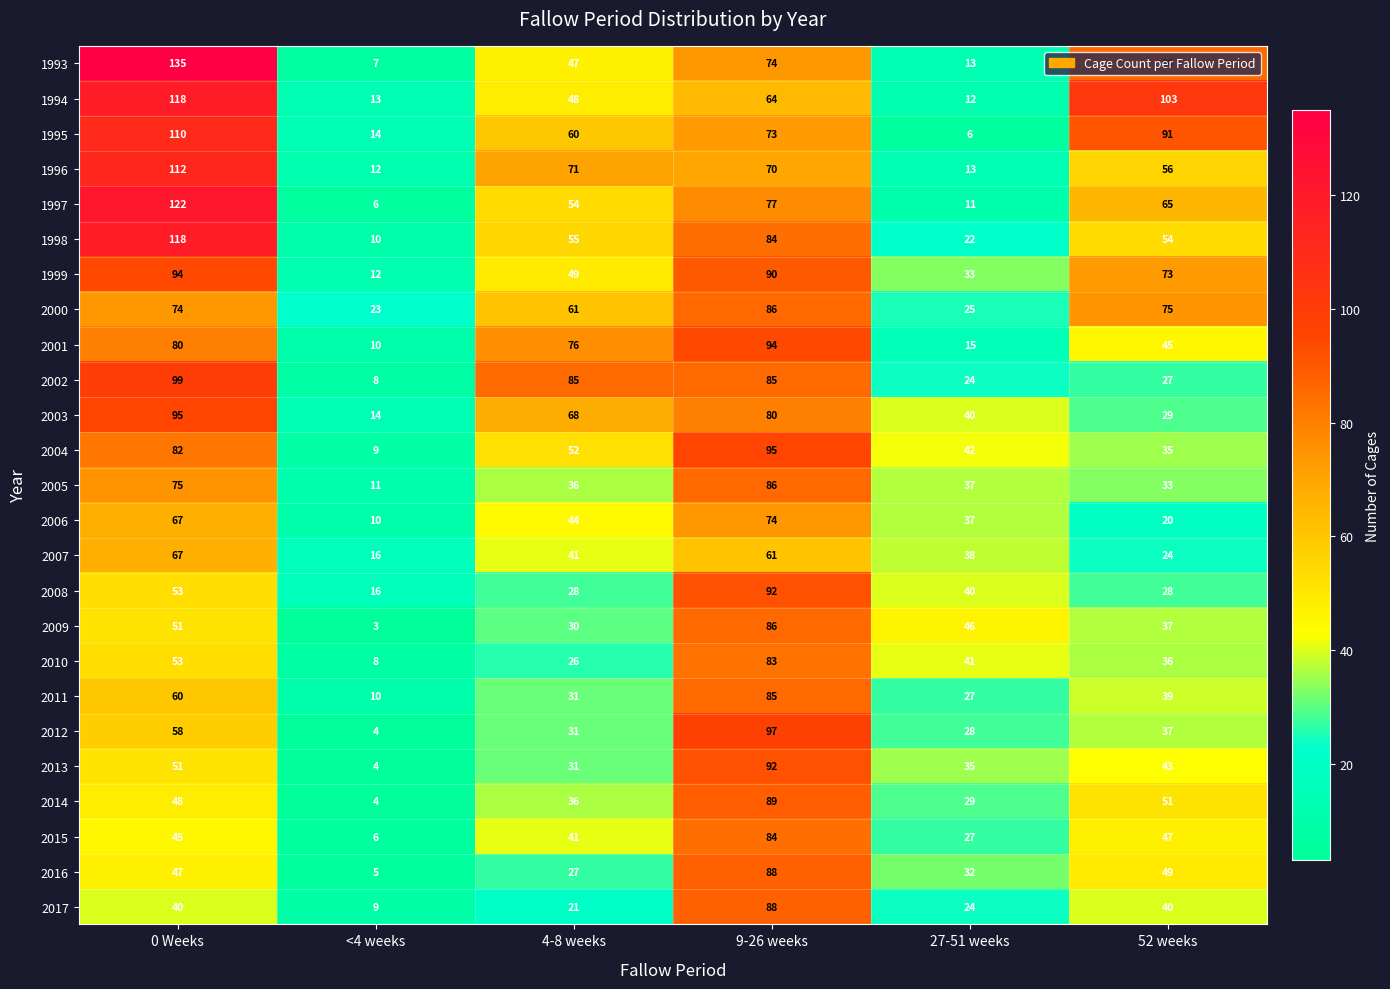

What is the maximum value for 1999?

94